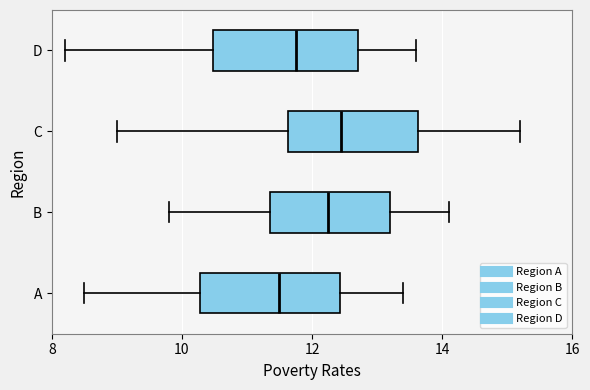

Where does the median line of the box for D sit on the x-axis? The values are not printed on the chart, so give them approximately, as read against the axis.

11.8